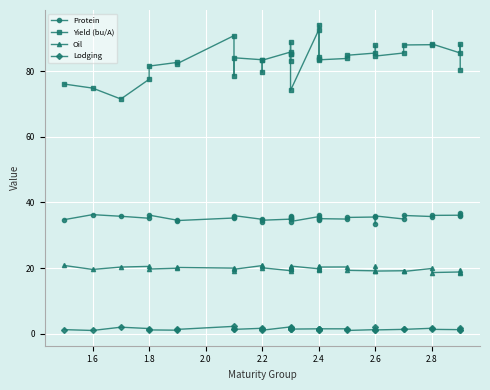

Reading left to right, extract all data points from this chart.

Protein: 34.8	36.3	35.8	35.2	36.1	34.6	34.5	35.3	35.5	36.0	34.9	34.1	34.6	34.9	35.0	35.5	35.2	35.8	34.2	35.7	35.3	34.7	36.2	35.1	35.0	35.5	35.6	33.5	35.9	35.0	36.0	35.7	36.1	36.1	36.8	35.8
Yield (bu/A): 76.1	74.9	71.5	77.6	81.6	82.7	82.4	90.9	78.6	84.1	83.5	79.6	83.4	85.9	88.8	85.2	83.2	85.4	74.2	92.7	83.7	84.4	94.0	83.5	83.9	84.9	85.5	87.9	84.6	85.6	88.0	88.1	88.3	85.6	88.2	80.5
Oil: 20.8	19.6	20.3	20.5	19.7	20.0	20.2	20.0	19.0	19.6	20.8	21.0	20.1	19.2	20.1	19.7	20.3	19.6	20.6	19.8	19.4	20.6	19.6	20.3	20.4	19.3	19.2	20.6	19.1	19.2	19.0	19.9	18.6	18.8	18.4	19.6
Lodging: 1.2	1.0	2.0	1.6	1.2	1.1	1.3	2.2	1.5	1.3	1.7	1.5	1.1	2.1	1.3	1.3	1.8	1.8	1.4	1.5	1.3	1.2	1.2	1.5	1.5	1.0	1.2	2.0	1.2	1.3	1.3	1.7	1.3	1.2	1.2	1.8